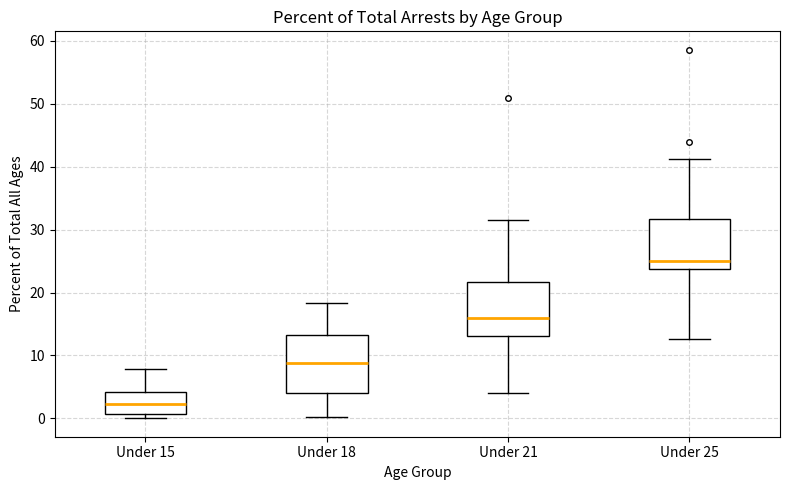

Where is the lower edge of the box for Under 21 on the y-axis? The values are not printed on the chart, so give them approximately, as read against the axis.

13